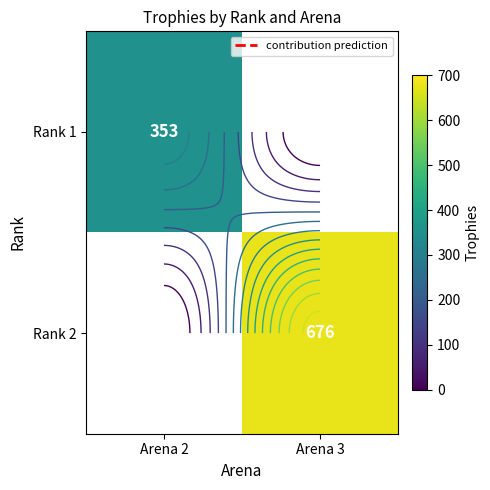

Which category has the lowest value across all series?

Arena 2